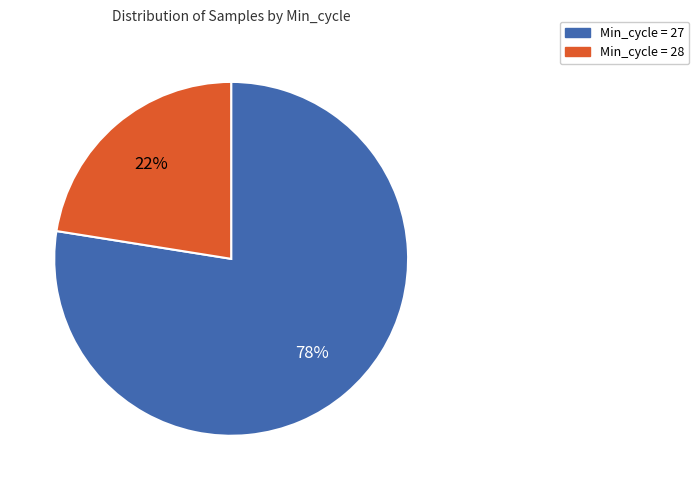

Is there a majority slice in this chart?

Yes